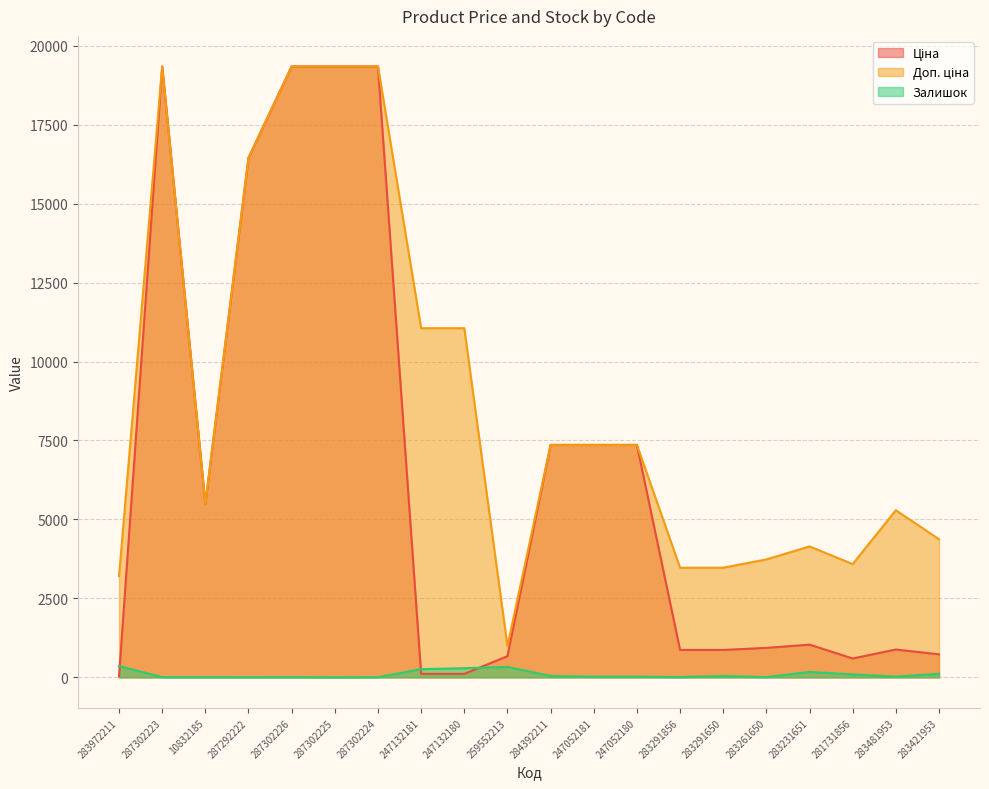

At which label does Ціна first exceed 1036?

287302223